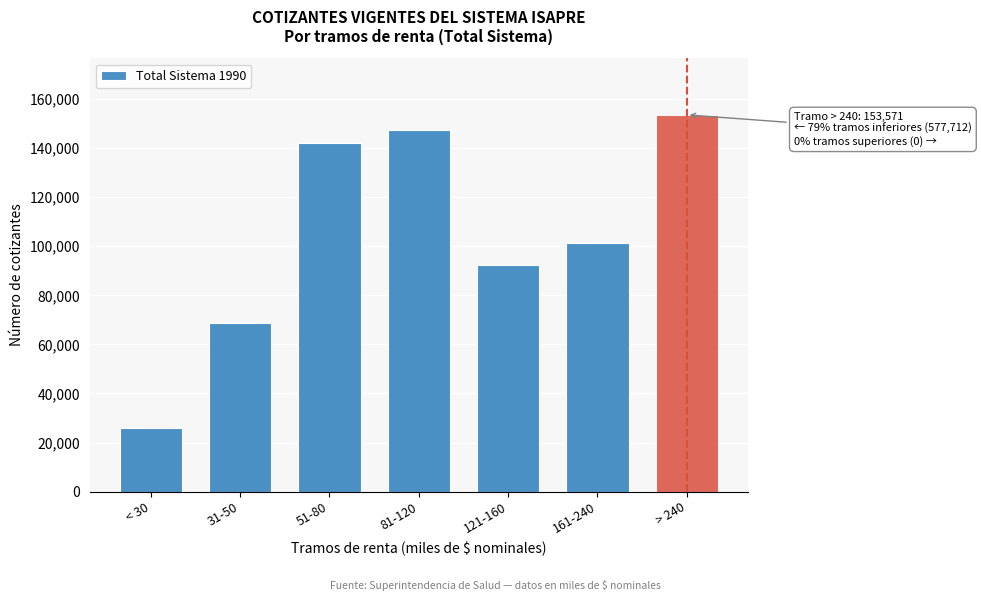

Reading left to right, extract all data points from this chart.

26038	68574	142072	147346	92285	101397	153571